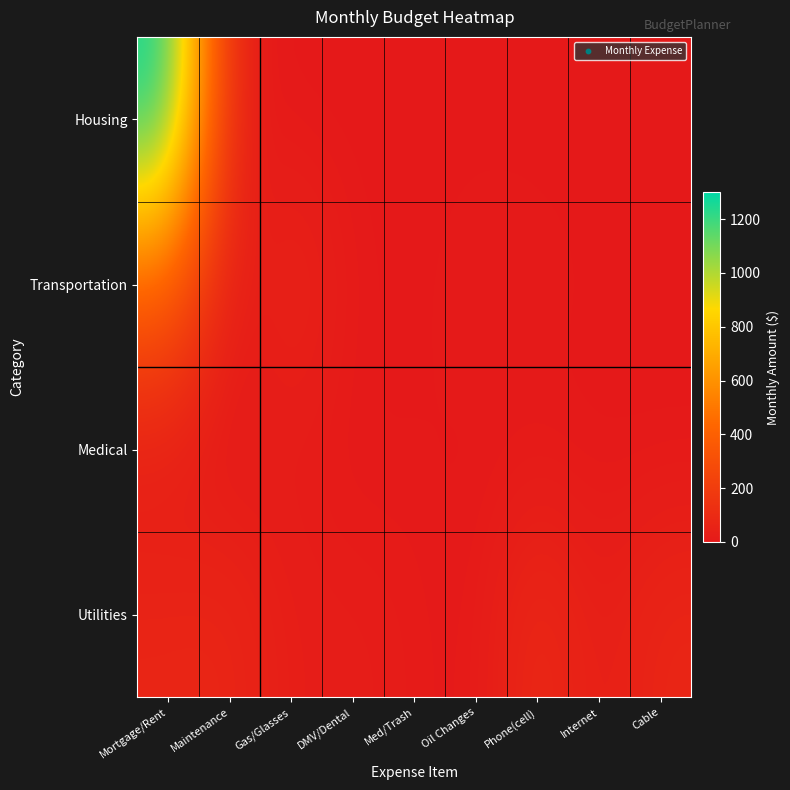

Which category has the highest value across all series?

Mortgage/Rent